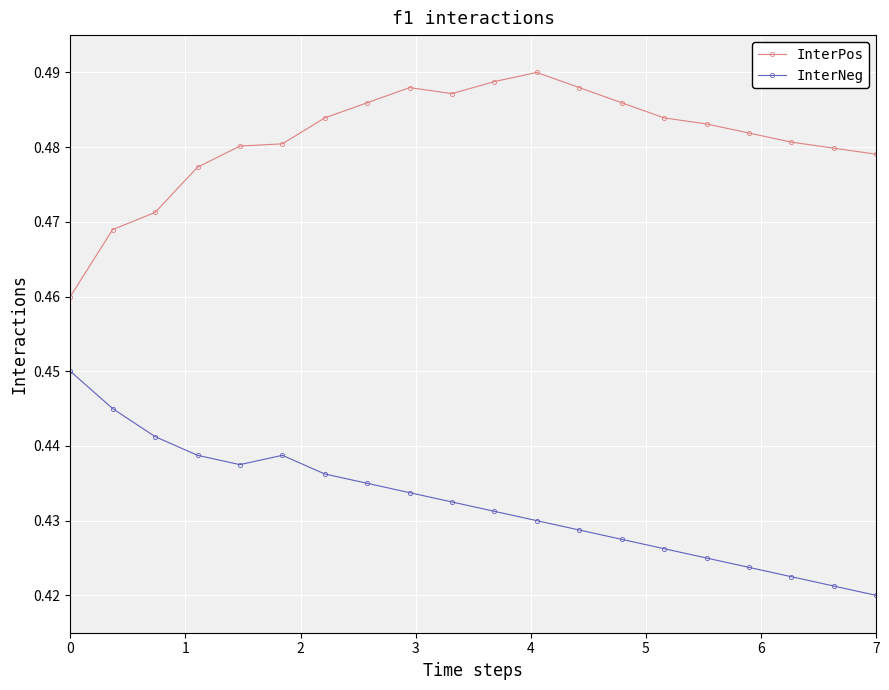

List the series in order of their peak value, highest first.

InterPos, InterNeg